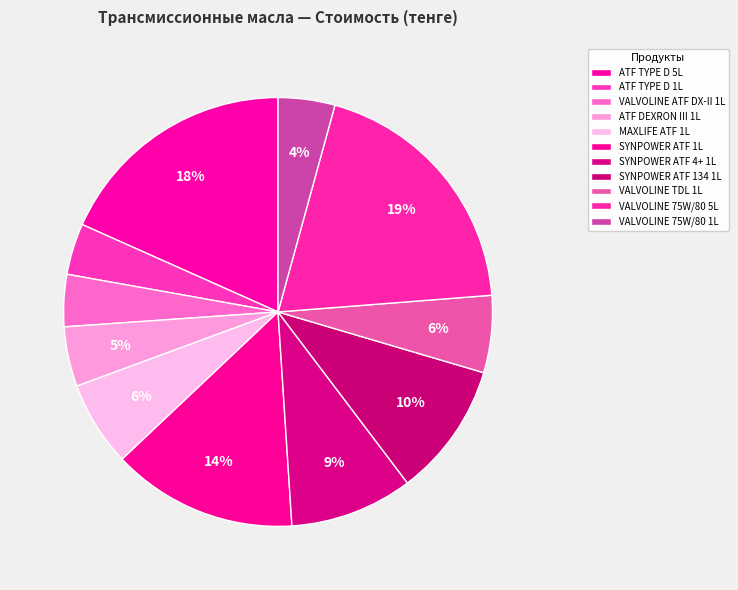

How many segments does this pie chart have?

11